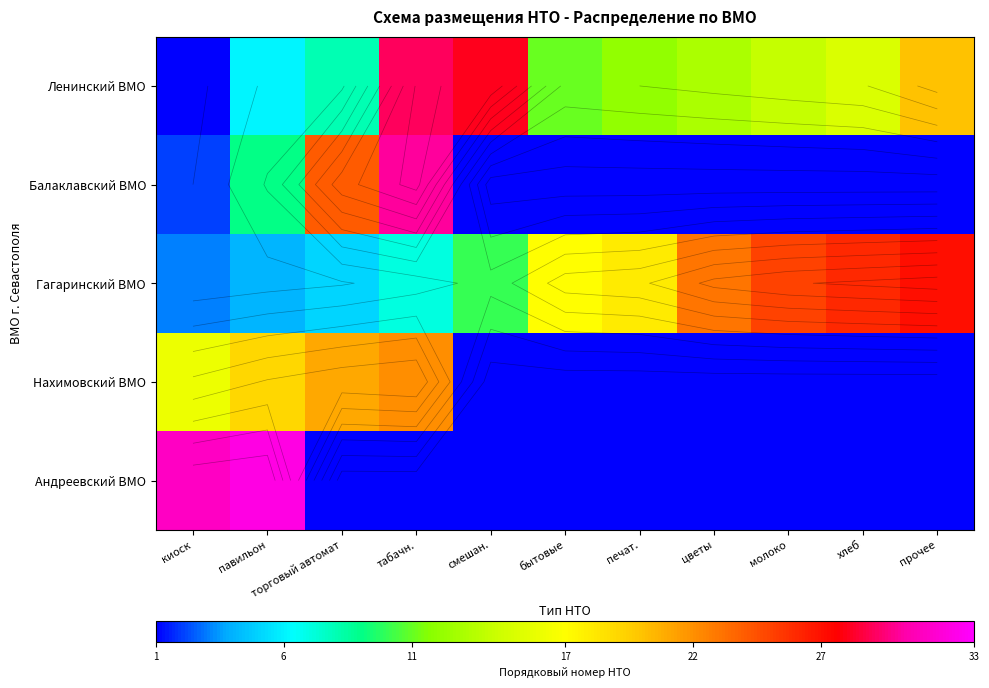

Is the value of Гагаринский ВМО at хлеб greater than the value of Нахимовский ВМО at хлеб?

Yes